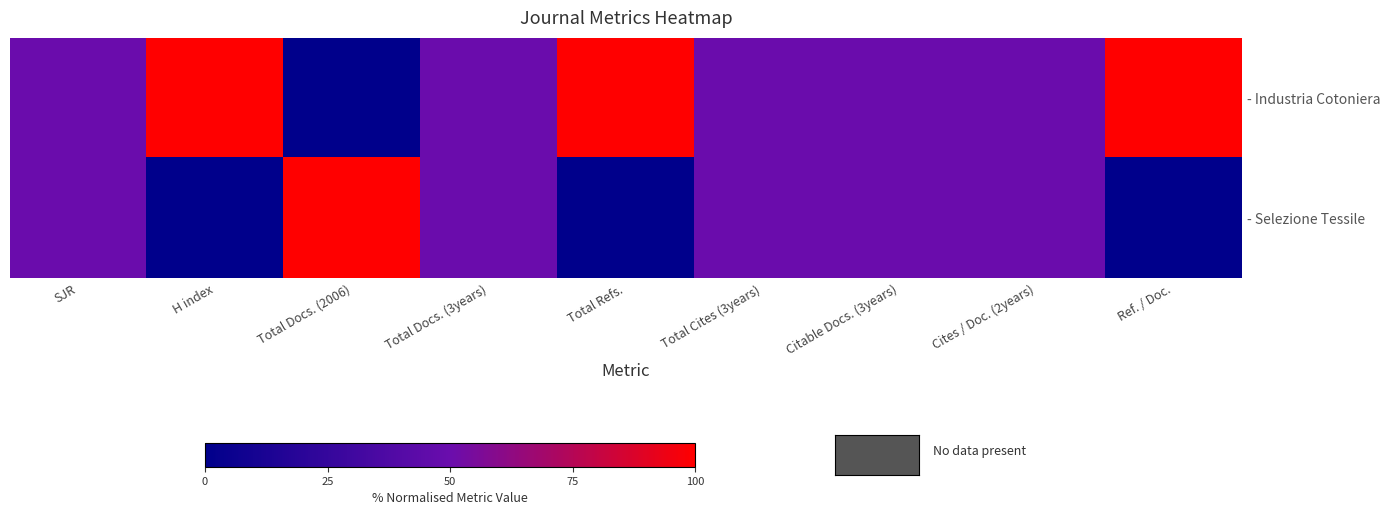

Which series has the widest spread of values?

- Industria Cotoniera